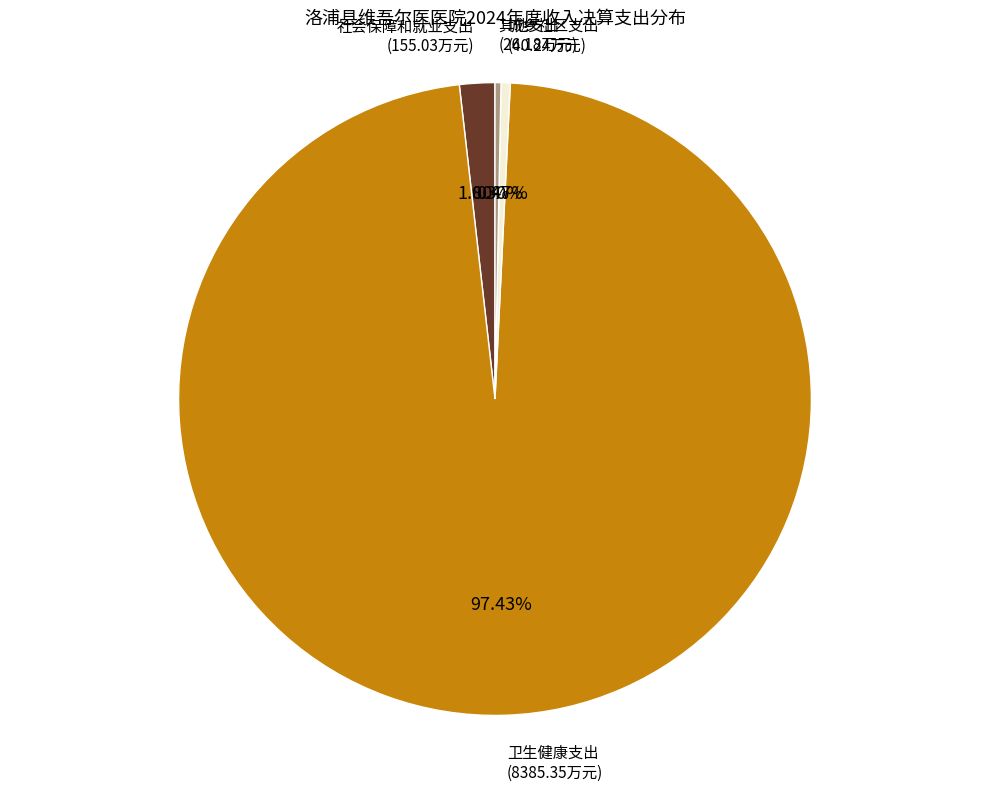

The 城乡社区支出 slice represents 11% of the pie. True or false?

False